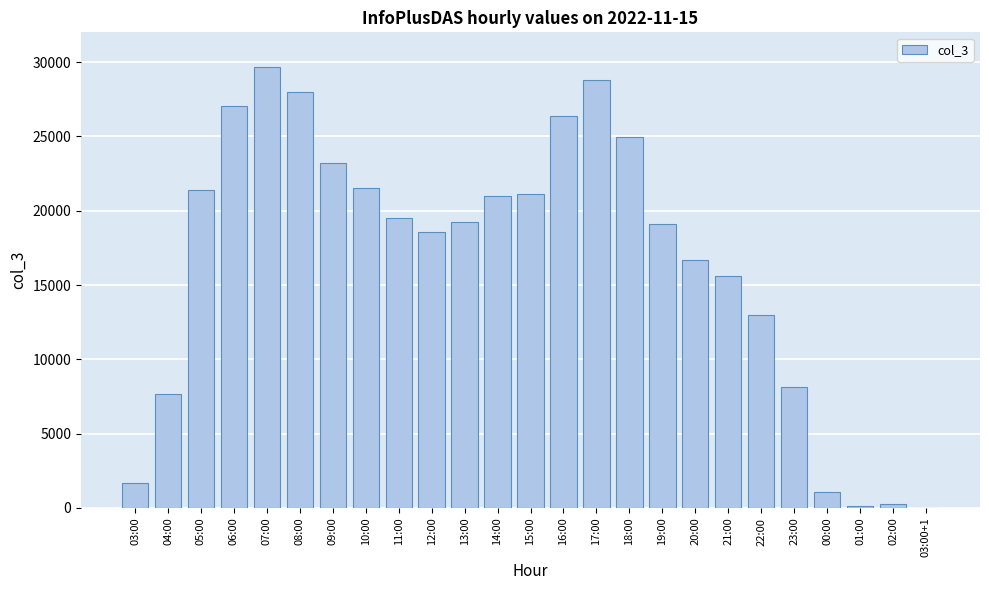

At which category does the chart reach its peak across all series?

07:00